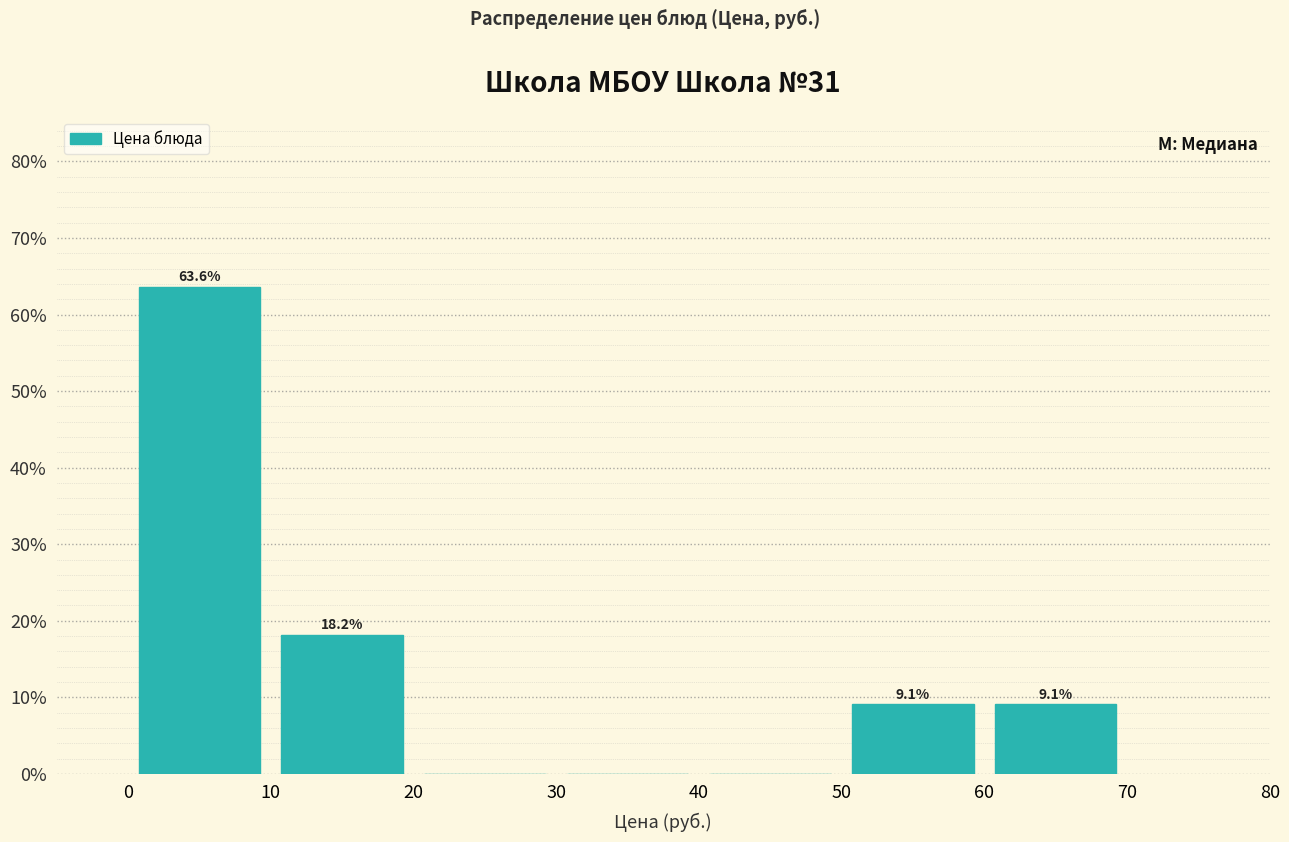

Over which range of the x-axis is the bar tallest?

0 to 10